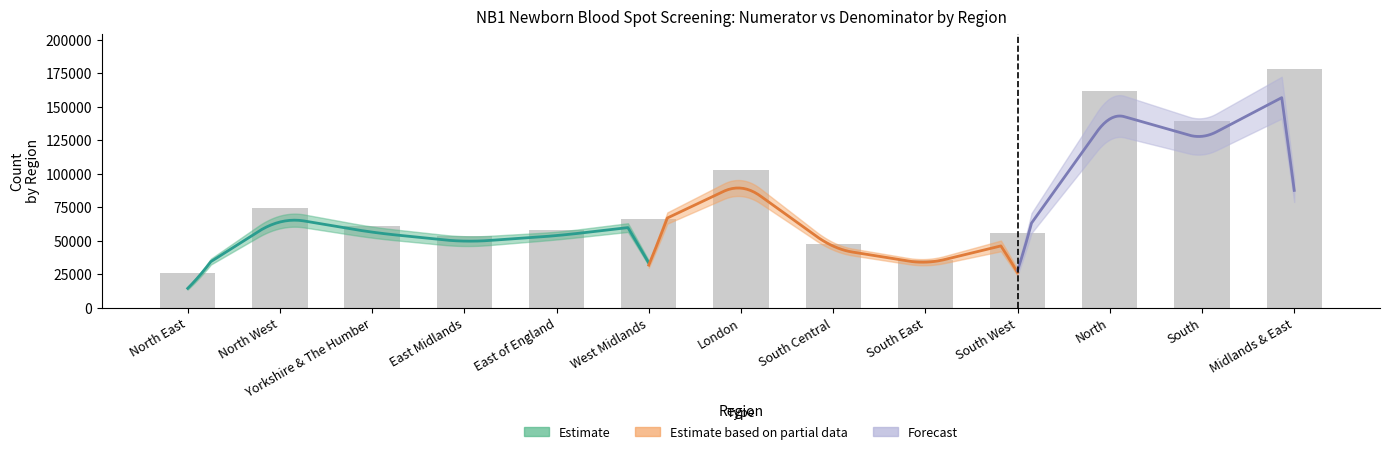

Reading left to right, extract all data points from this chart.

25825	74245	61394	53757	57756	66441	102689	47871	35953	55426	161464	139250	177954